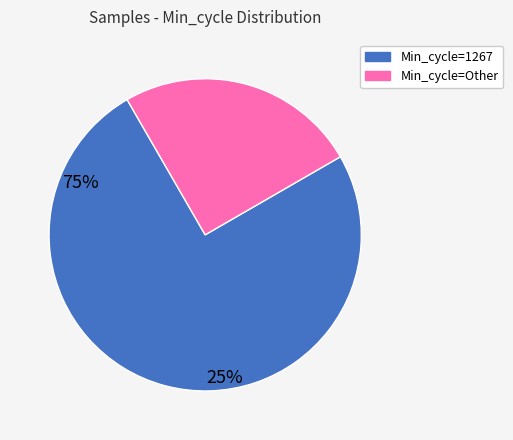

Does any single category account for the majority?

Yes